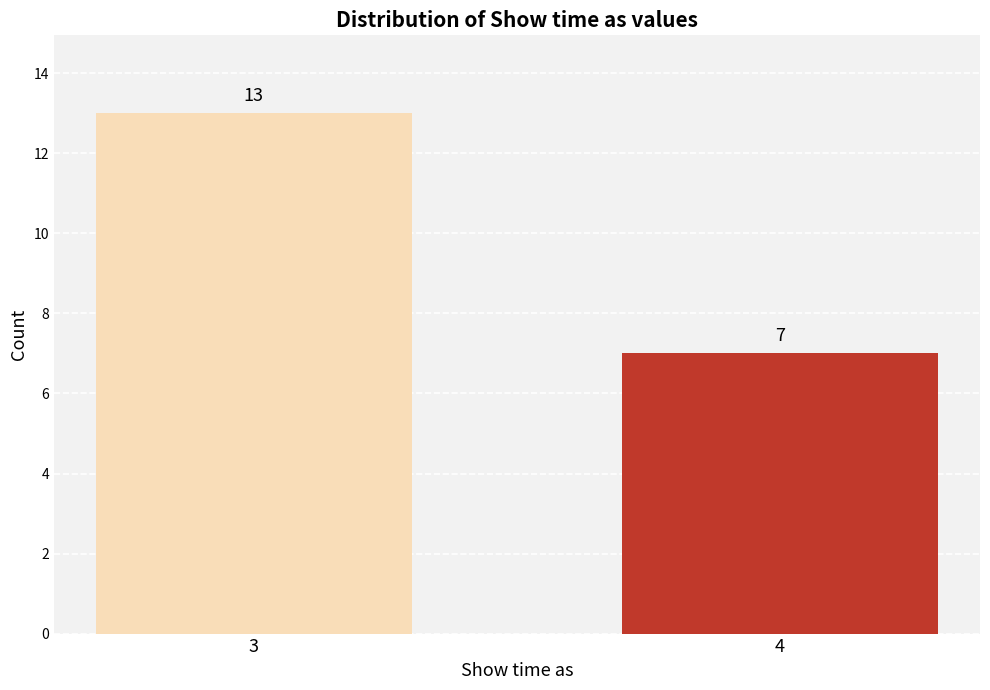

Reading left to right, what are all the values shown in this chart?

3=13	4=7